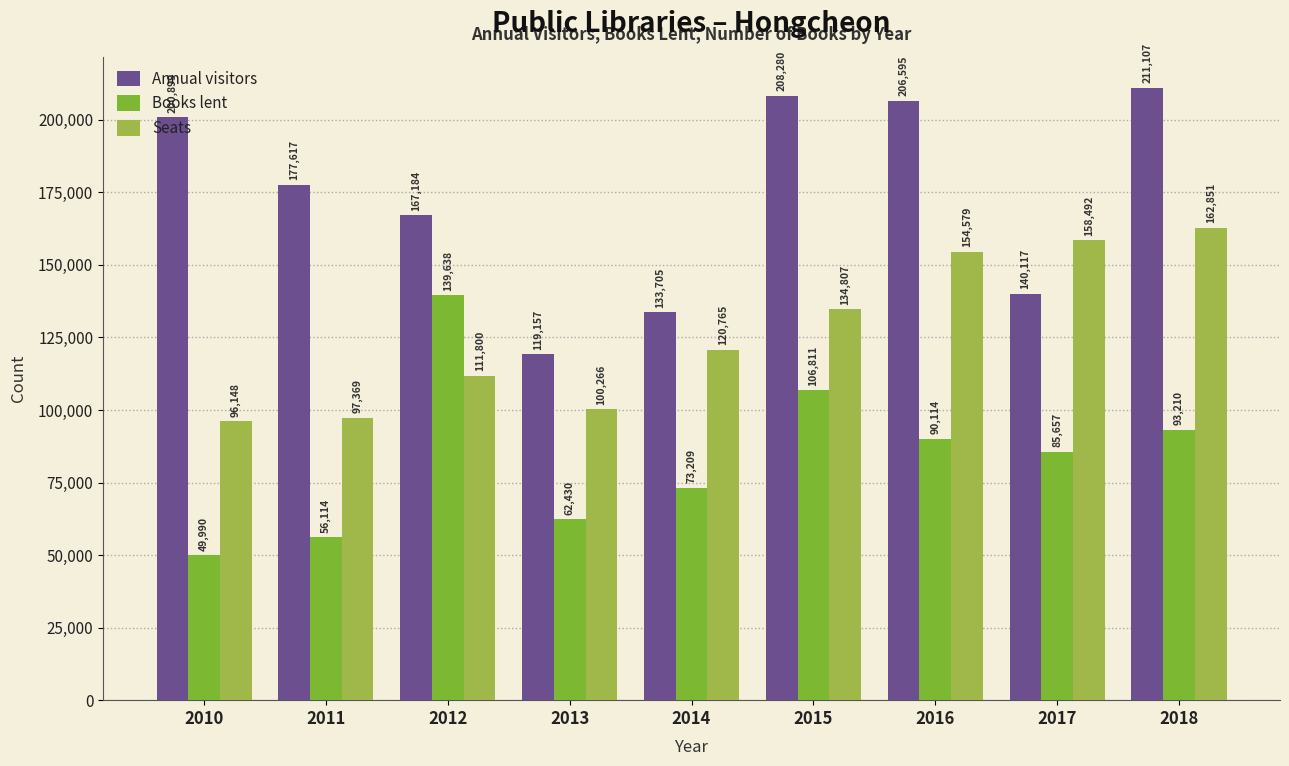

Rank the series at 2016 from highest to lowest value.

Annual visitors, Seats, Books lent